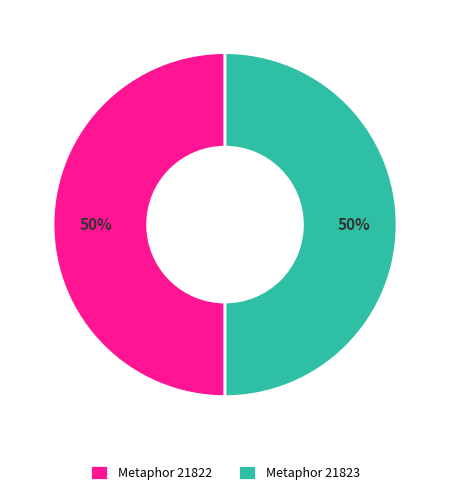

The Metaphor 21822 slice represents 39% of the pie. True or false?

False